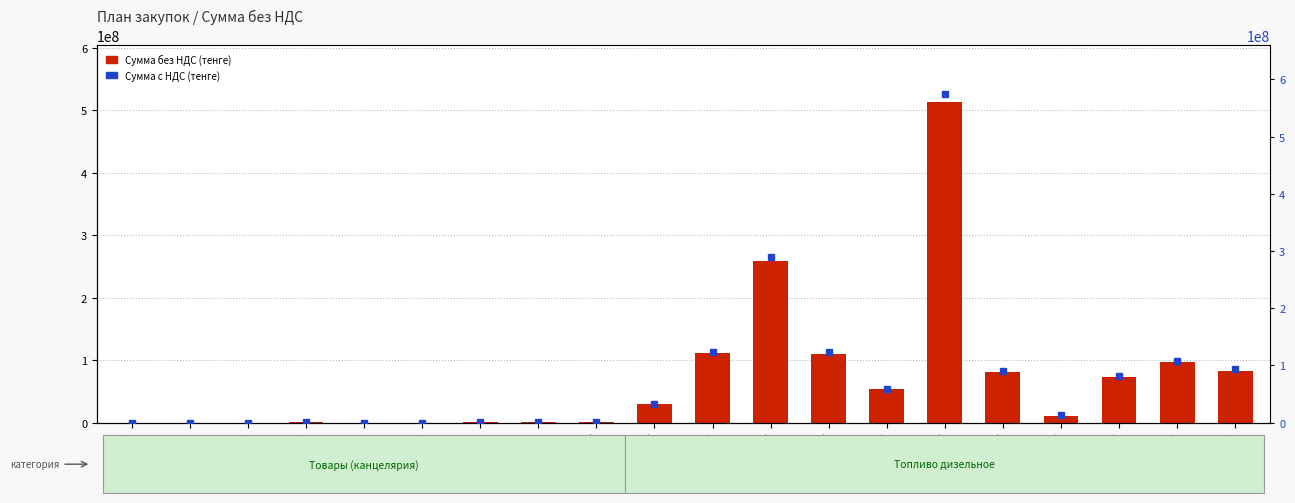

What is the average value of the Сумма с НДС series?

79616990.7